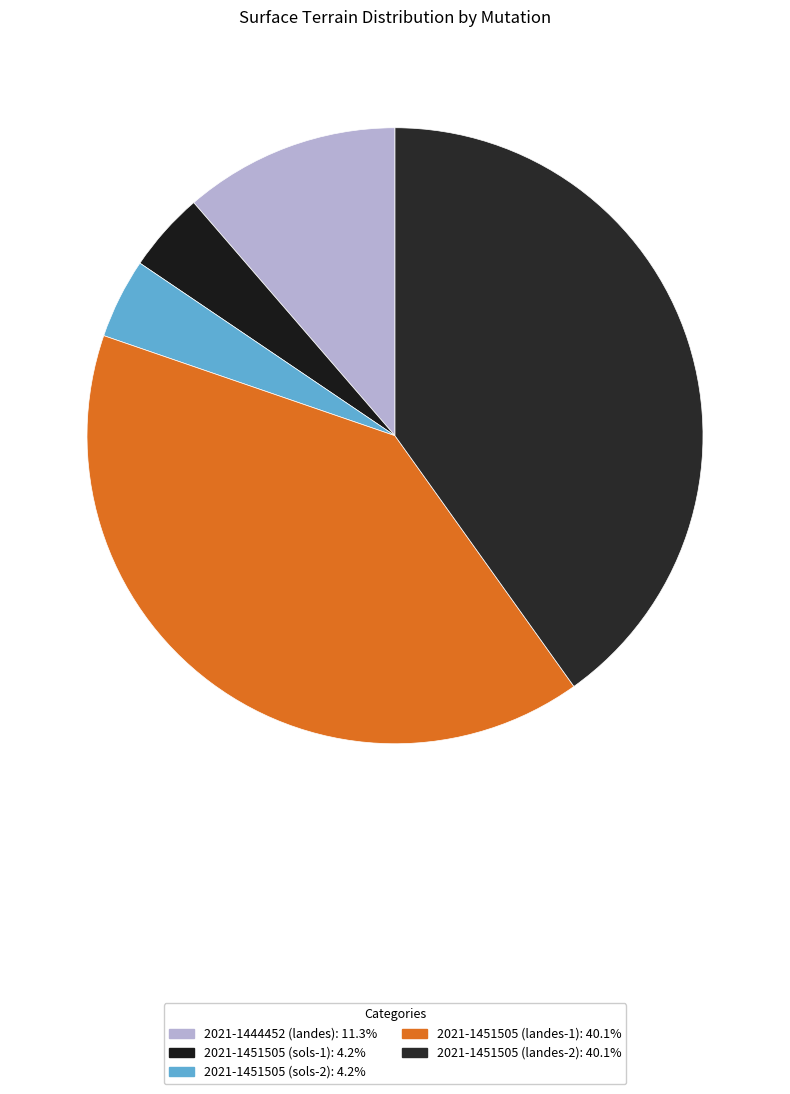

What is the total percentage of 2021-1451505 (landes-1) and 2021-1444452 (landes)?

51.5%